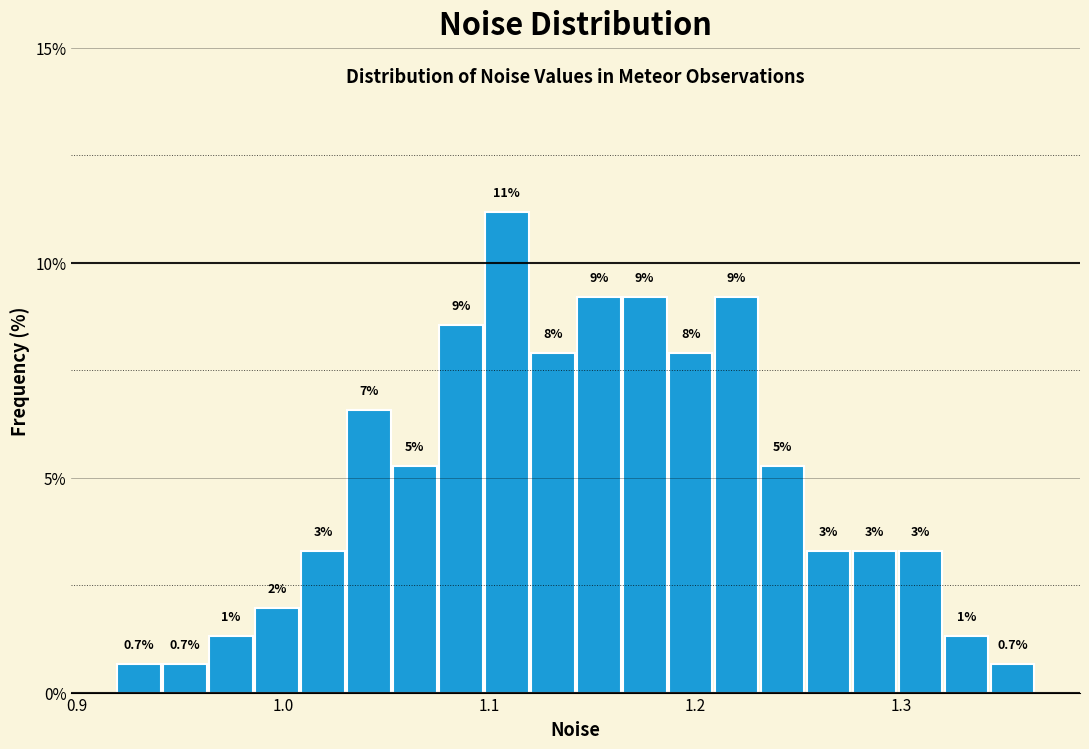

Read against the x-axis, roughly where is the centre of the tallest bar?

1.11